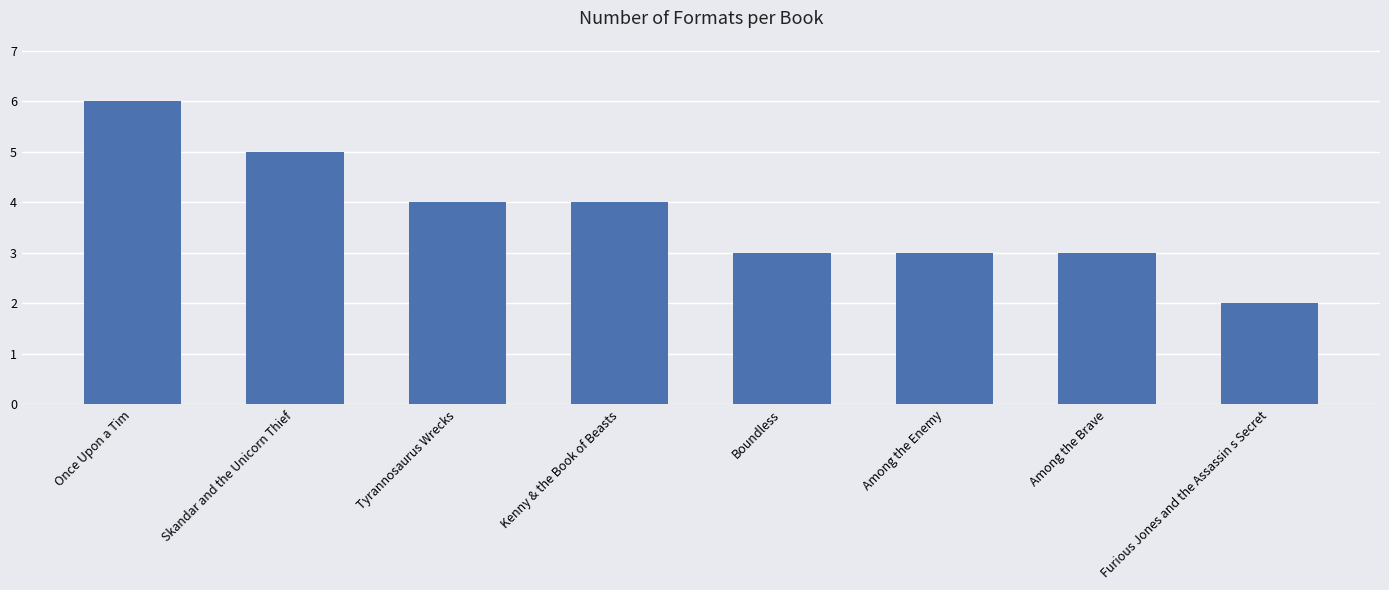

At which category does the chart reach its peak across all series?

Once Upon a Tim